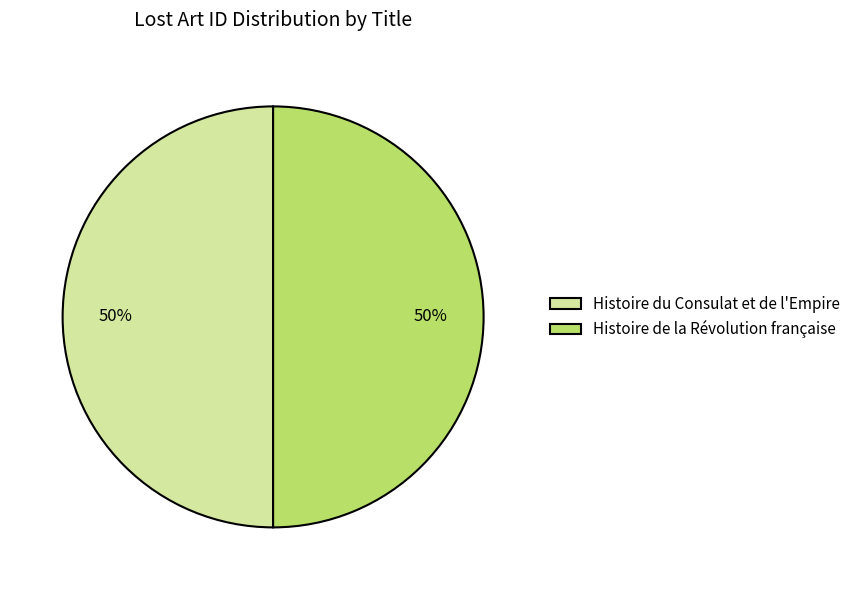

Do Histoire de la Révolution française and Histoire du Consulat et de l'Empire together represent more than half of the pie?

Yes